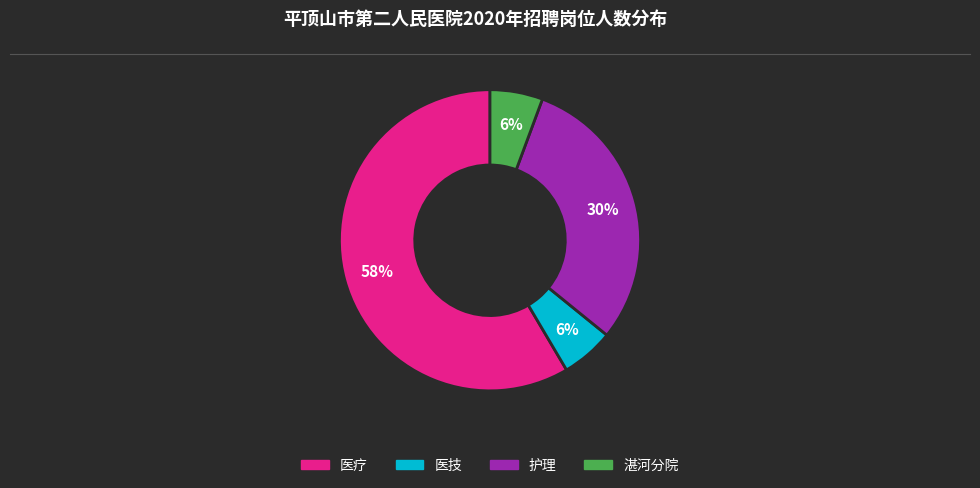

What is the majority slice?

医疗